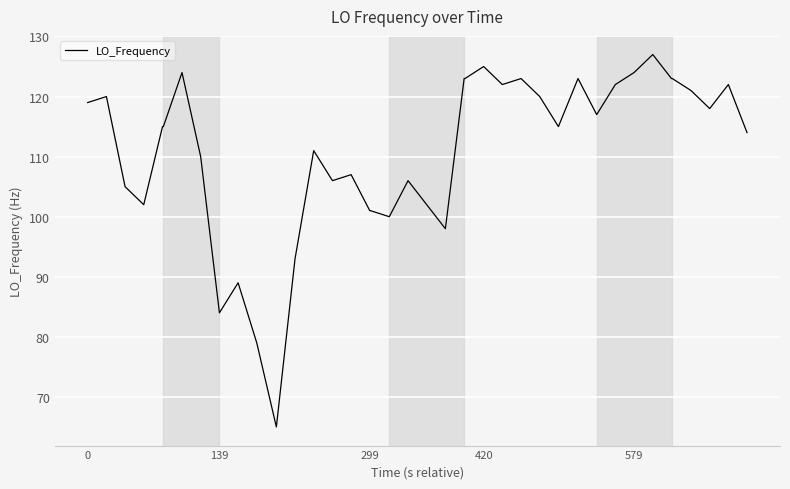

Reading right to left, what are all the values shown in this chart?

114.0	122.0	118.0	121.0	123.0	123.0	127.0	124.0	122.0	117.0	123.0	115.0	120.0	123.0	122.0	125.0	123.0	123.0	98.0	102.0	106.0	100.0	101.0	101.0	107.0	106.0	111.0	93.0	65.0	79.0	89.0	84.0	110.0	124.0	115.0	115.0	102.0	105.0	120.0	119.0